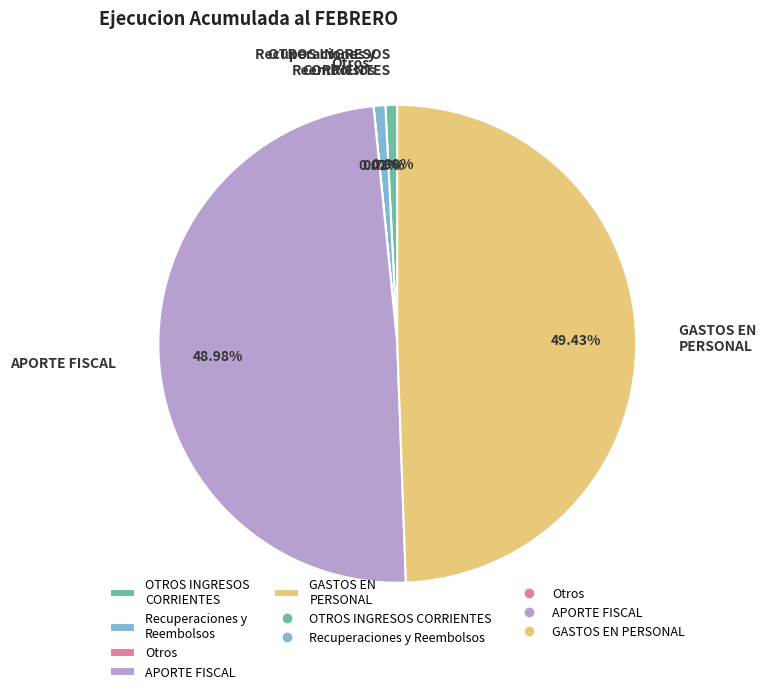

Does APORTE FISCAL represent more than half of the total?

No